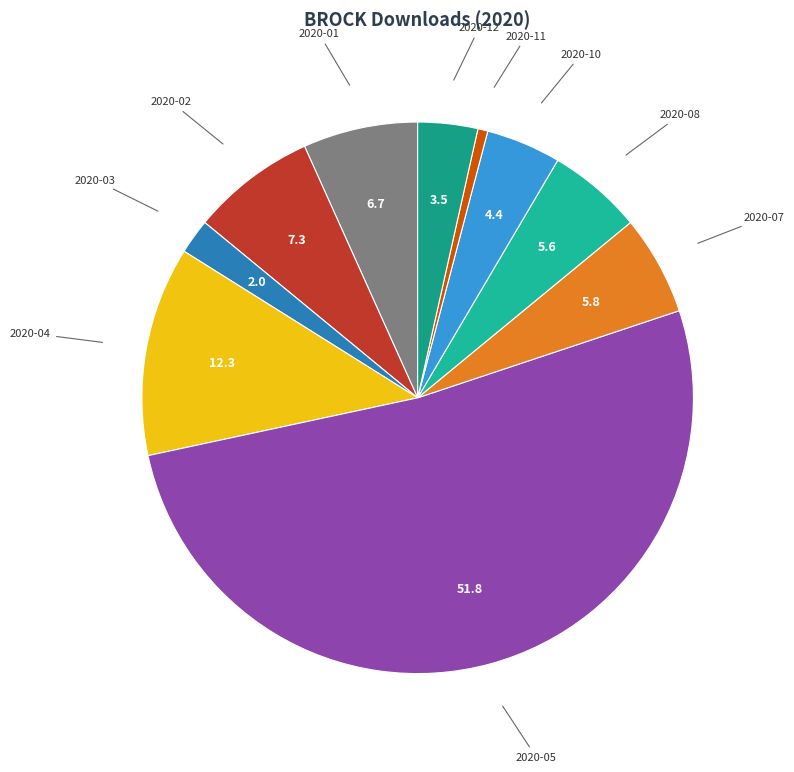

Do 2020-11 and 2020-04 together represent more than half of the pie?

No